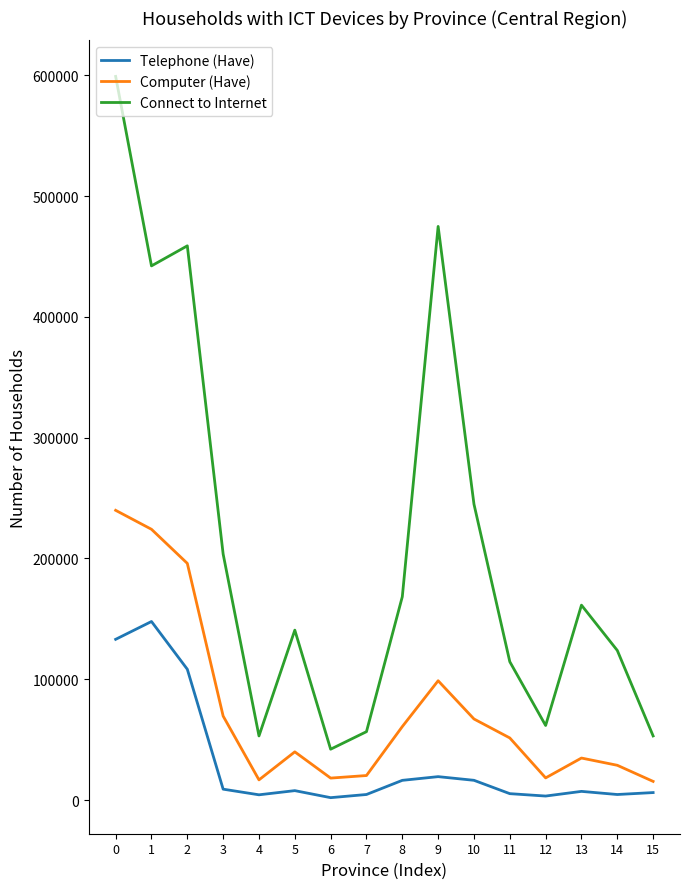

Which series changed the most between 8 and 12?

Connect to Internet